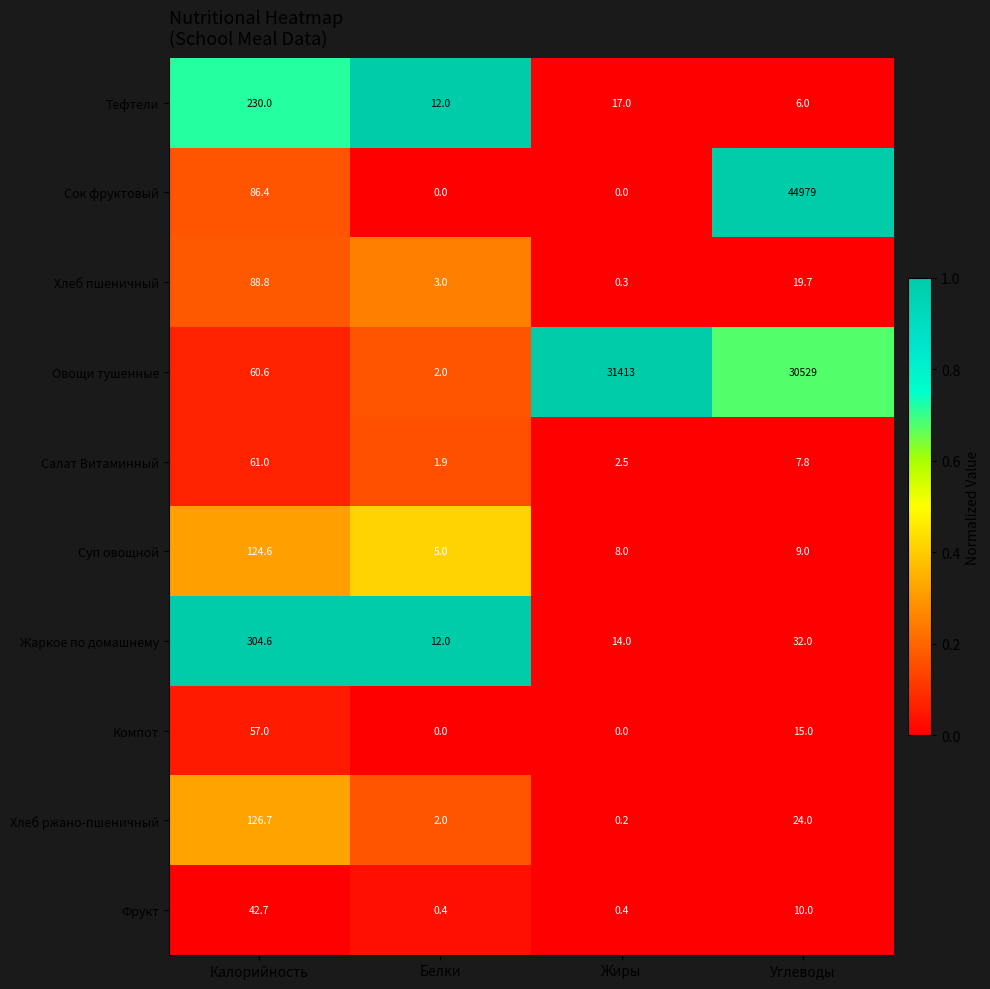

At which category is the sum across all series the highest?

Углеводы